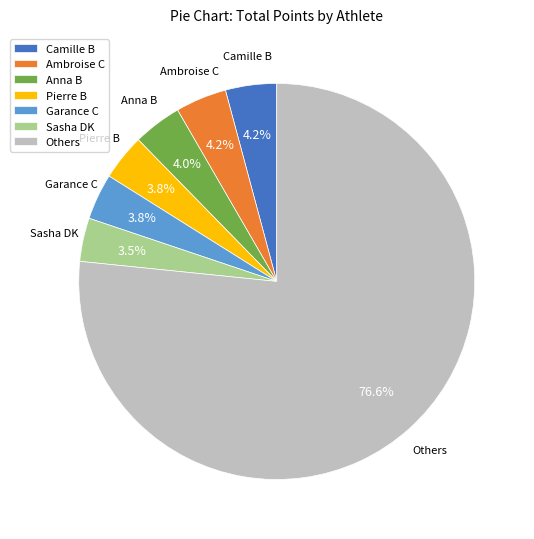

To the nearest percent, what percentage of the pie is Camille B?

4%